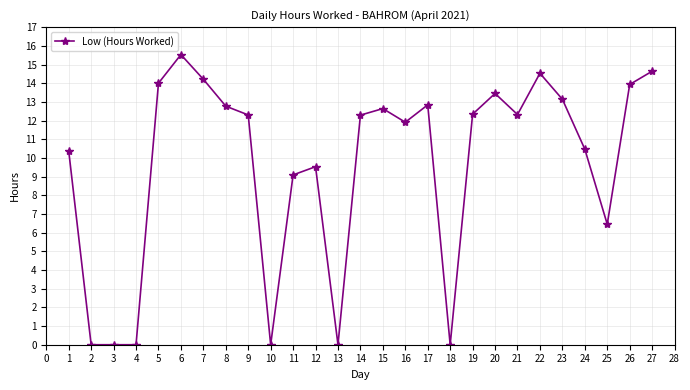

Which has a higher value, 19 or 4?

19